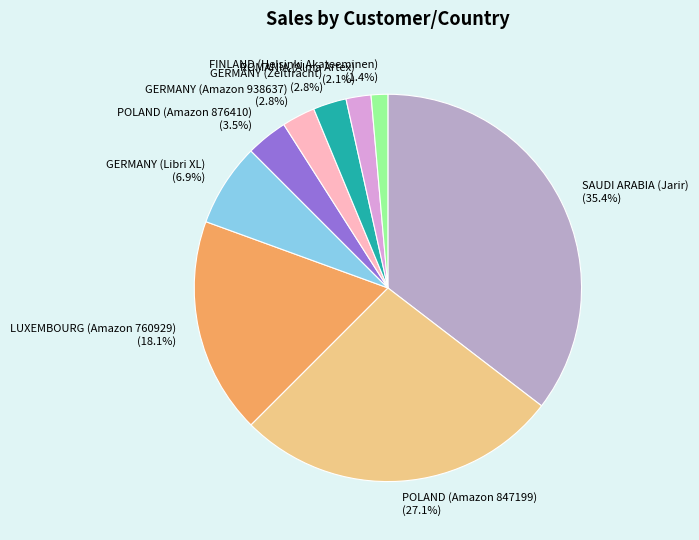

Does GERMANY (Libri XL) represent more than half of the total?

No